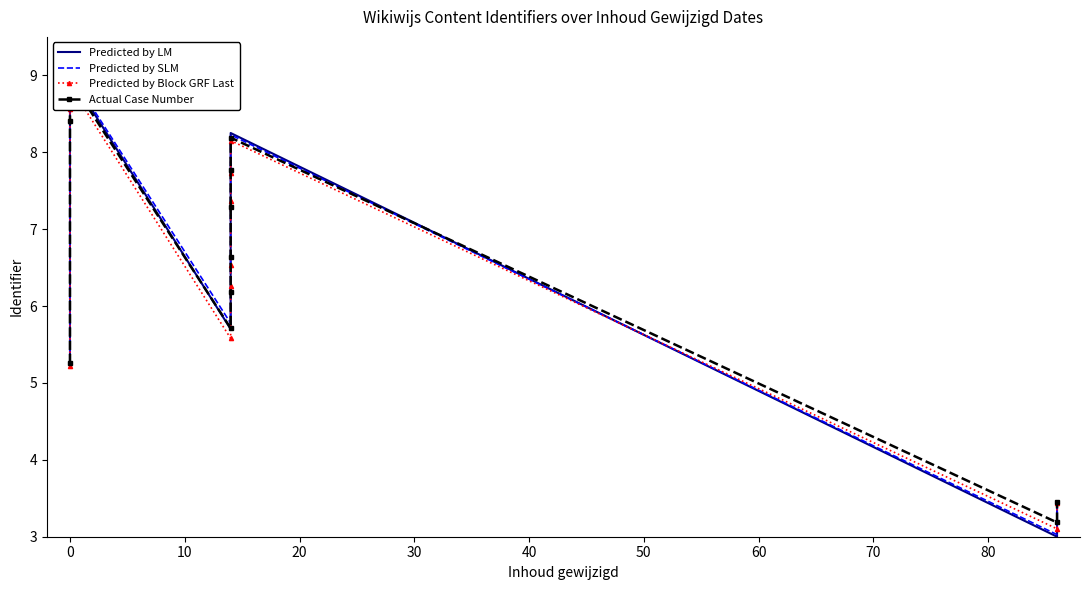

True or false: Predicted by SLM has a value of 5.9 at 0.

False